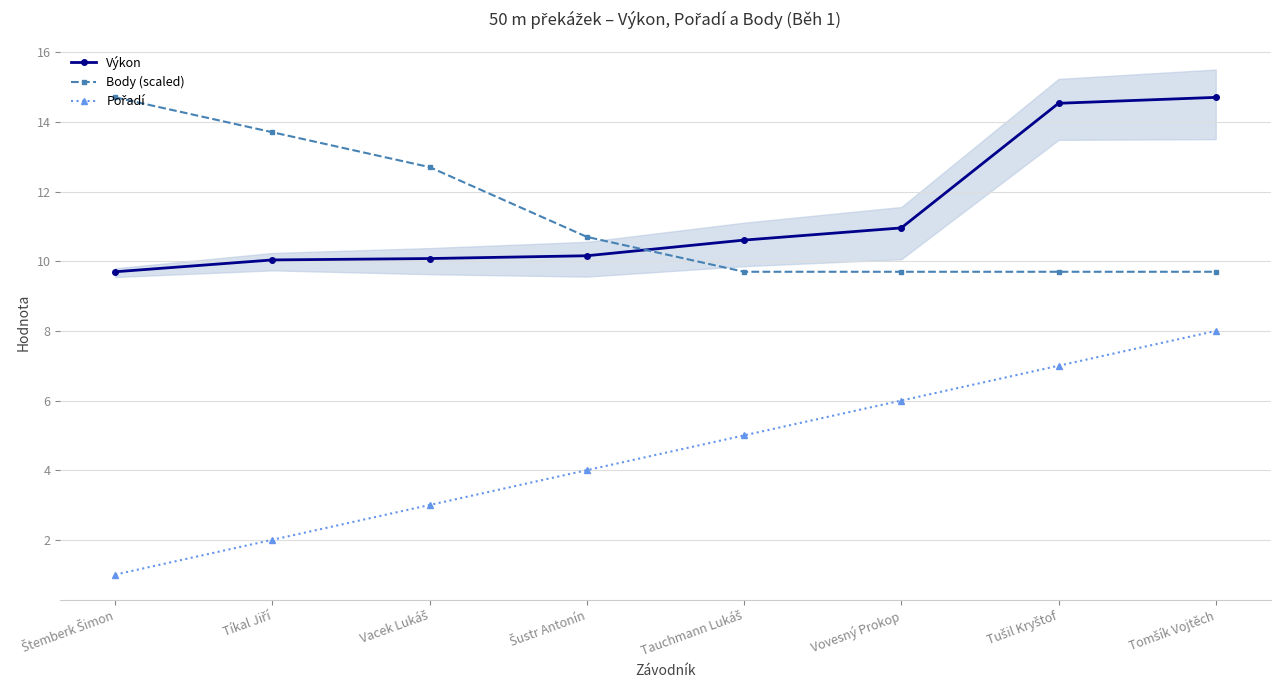

How many values in the Body (scaled) series are below 10?

4